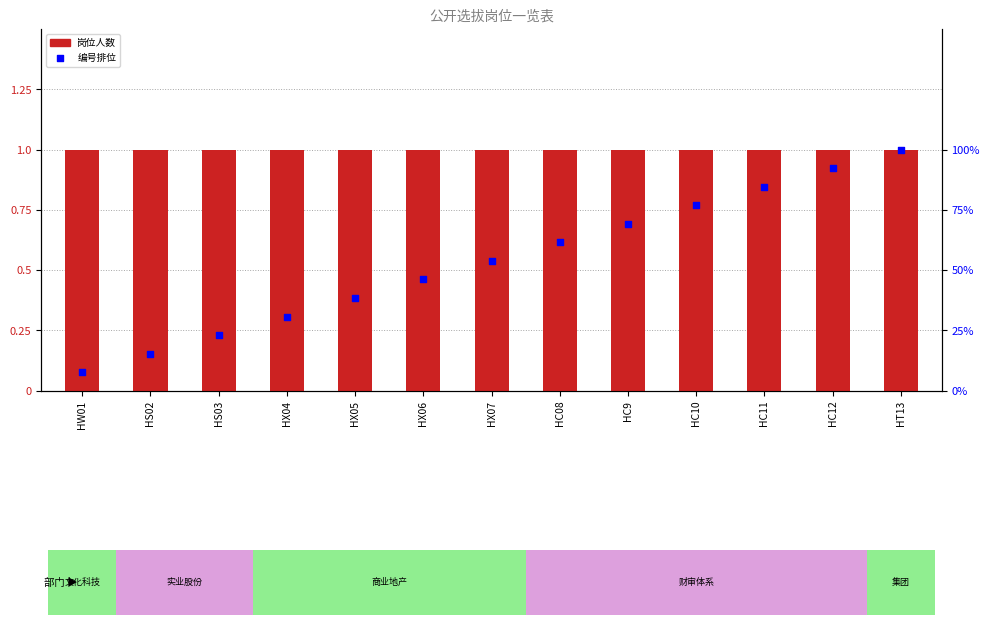

Is the value of 岗位编号排位 at HS03 greater than the value of 岗位人数 at HX05?

Yes